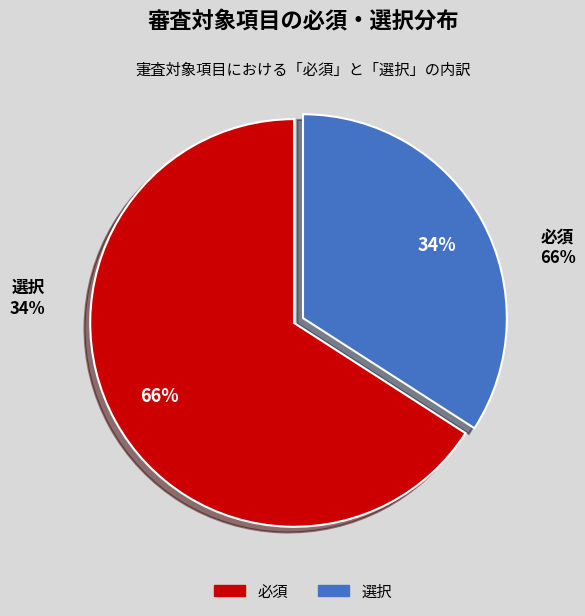

What is the majority slice?

必須